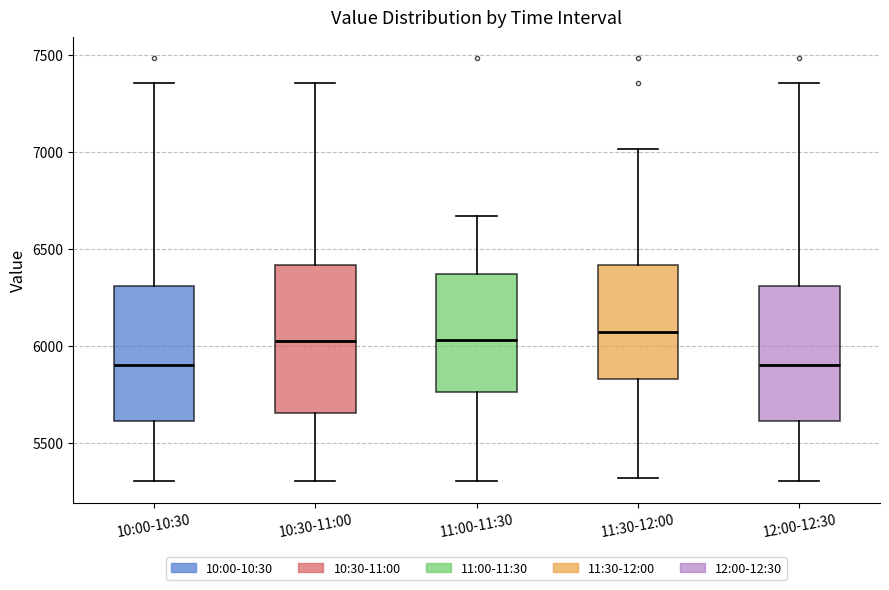

Reading left to right, read every box against the y-axis: the position of its median line, the range the box covers, and the ends of its whiskers. The values are not printed on the chart, so give them approximately, as read against the axis.

10:00-10:30: median 5900, box 5600 to 6300, whiskers 5300 to 7350
10:30-11:00: median 6050, box 5650 to 6400, whiskers 5300 to 7350
11:00-11:30: median 6050, box 5750 to 6350, whiskers 5300 to 6650
11:30-12:00: median 6100, box 5850 to 6400, whiskers 5300 to 7000
12:00-12:30: median 5900, box 5600 to 6300, whiskers 5300 to 7350